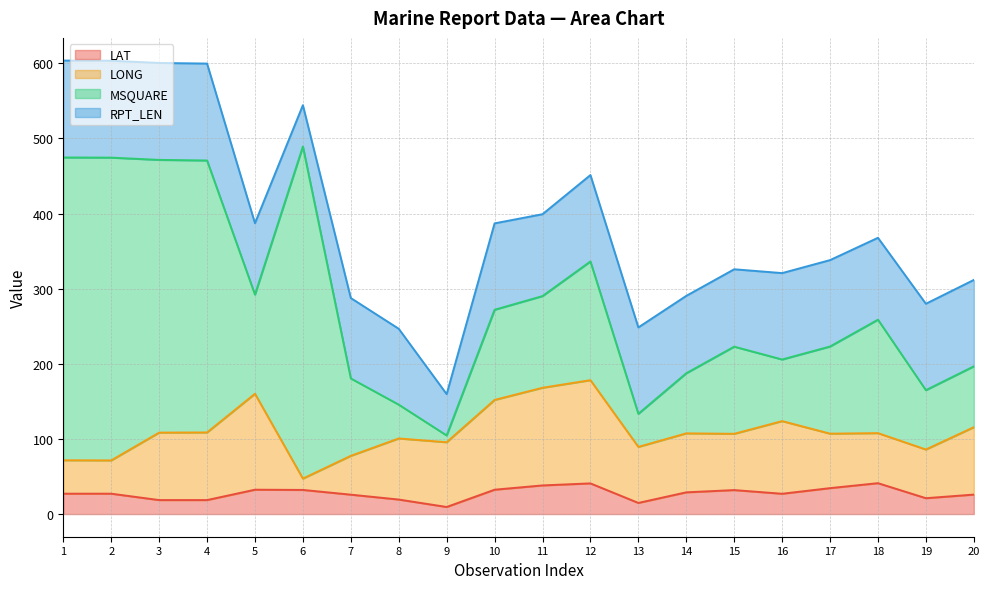

What value does the MSQUARE series have at 17?

116.0